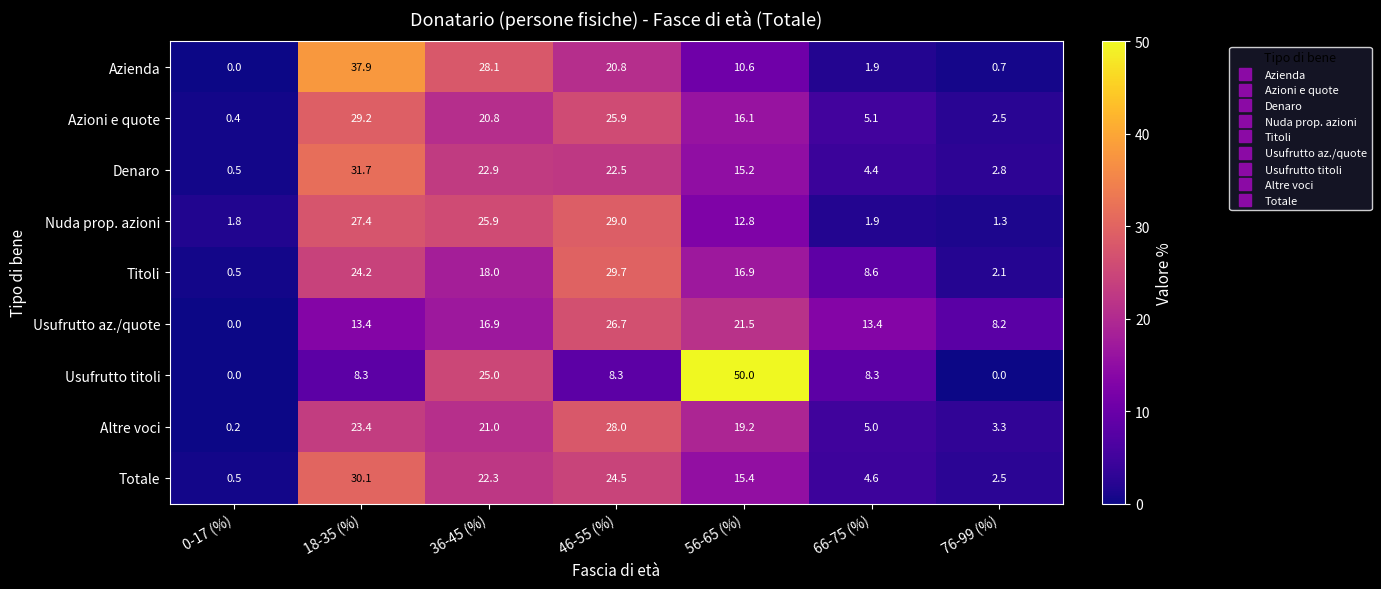

How many categories are shown in the chart?

7